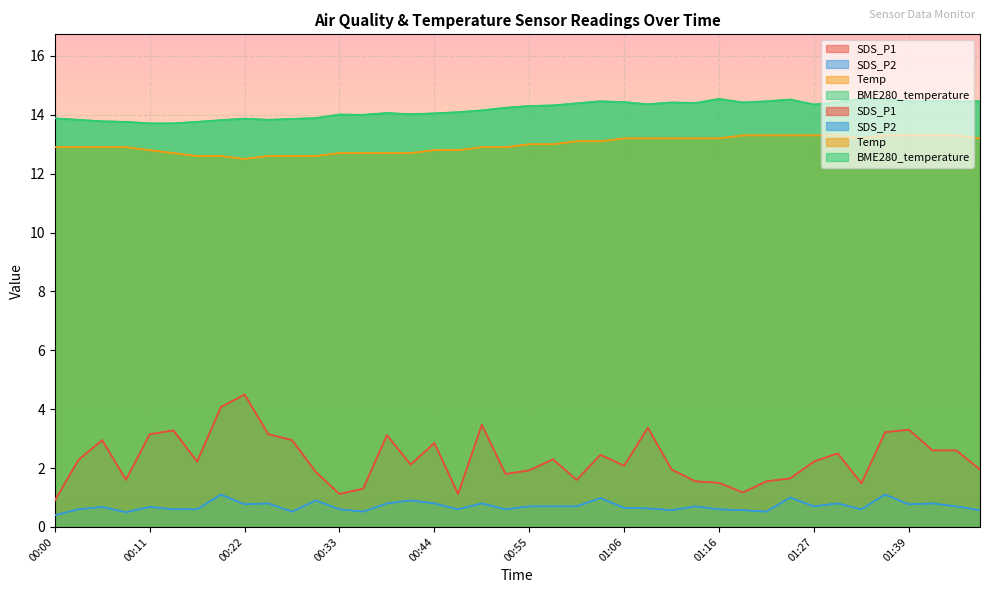

True or false: Temp has more than 2 points higher than both neighbors.

False